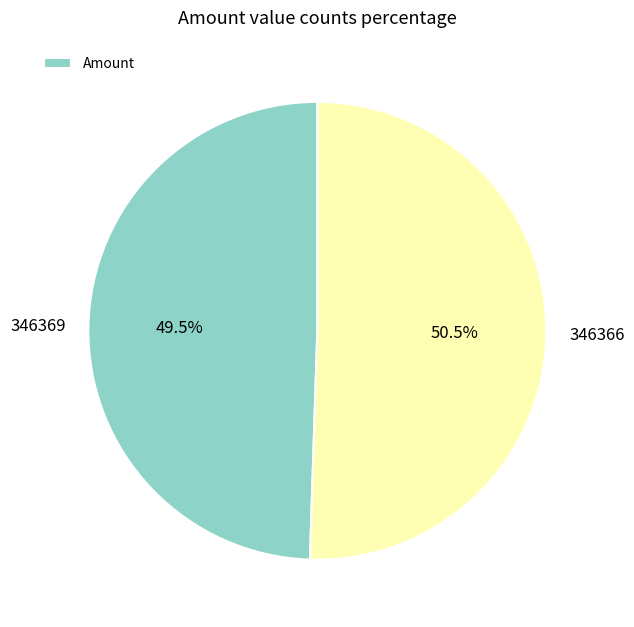

Is there a majority slice in this chart?

Yes